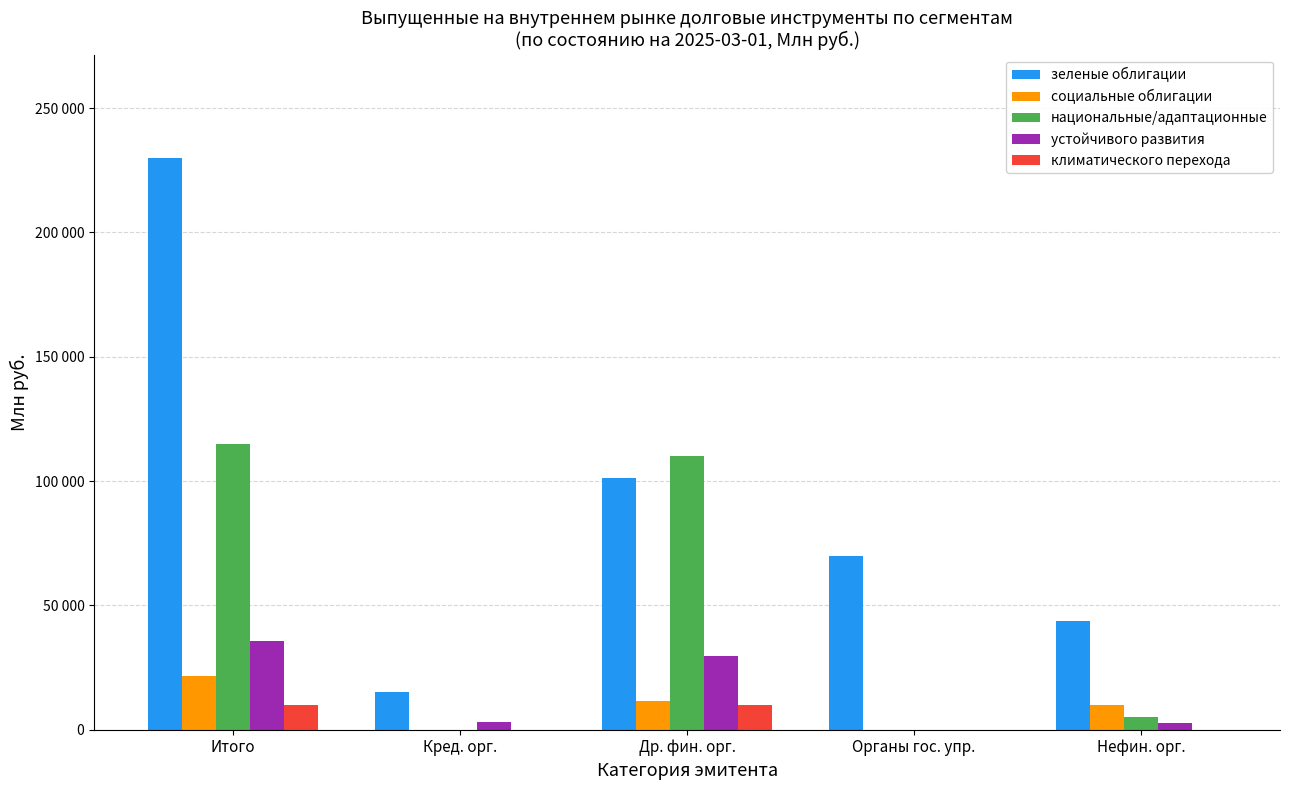

What is the difference between the национальные/адаптационные values at Нефин. орг. and Итого?

110000